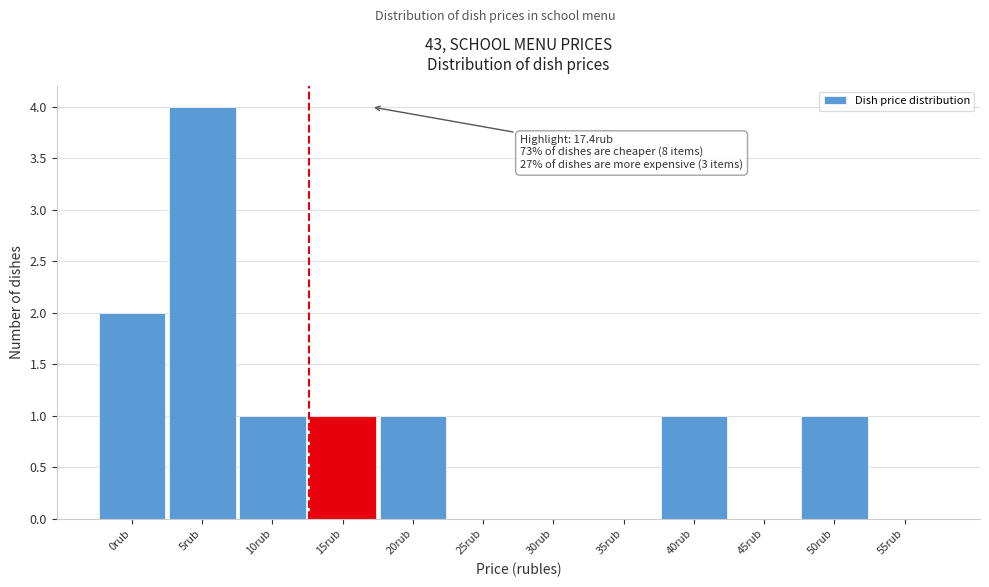

Reading left to right, what are all the values shown in this chart?

0rub=2	5rub=4	10rub=1	15rub=1	20rub=1	25rub=0	30rub=0	35rub=0	40rub=1	45rub=0	50rub=1	55rub=0